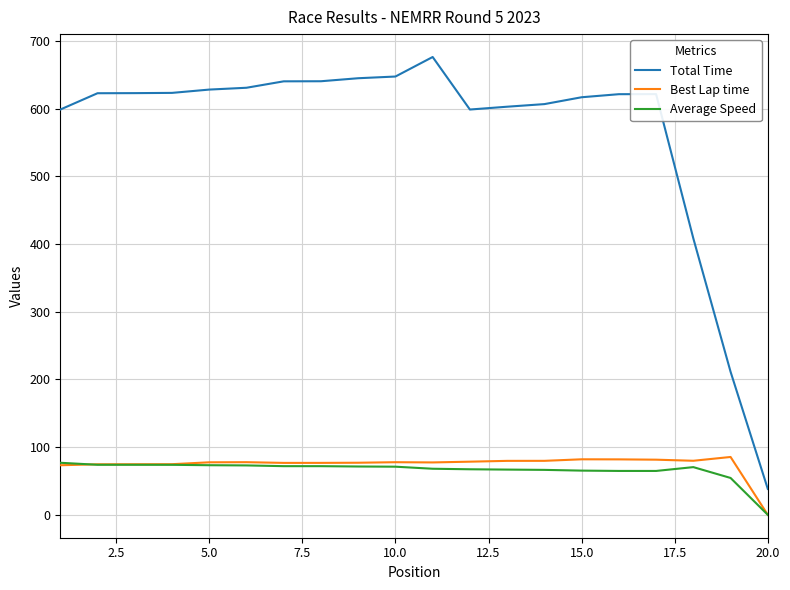

True or false: Total Time and Best Lap time cross at least once.

False